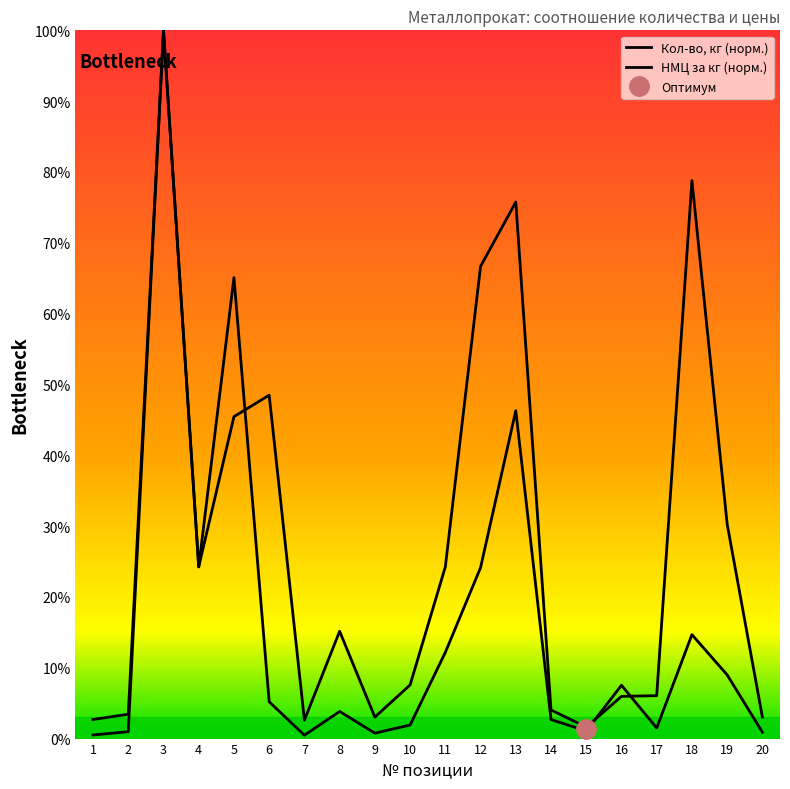

Is the value of НМЦ за кг (норм.) at 2 greater than the value of Кол-во, кг (норм.) at 10?

No